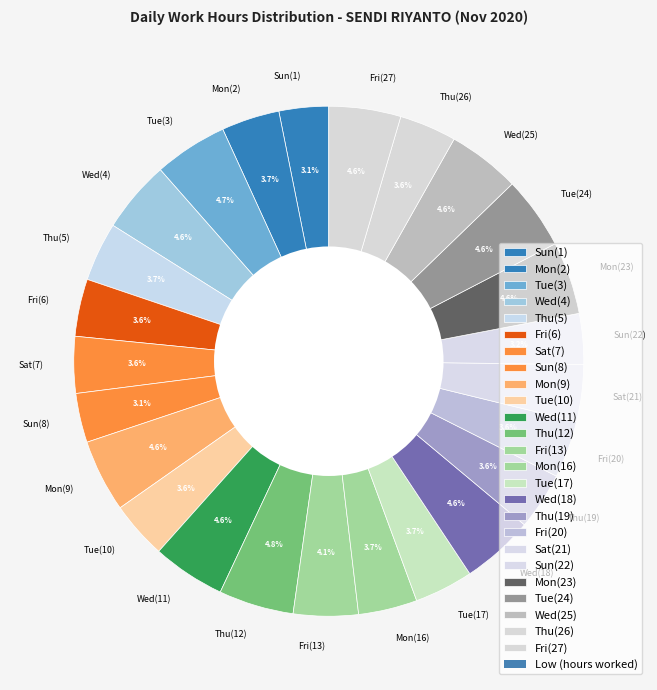

Does Wed(4) account for over 50% of the chart?

No